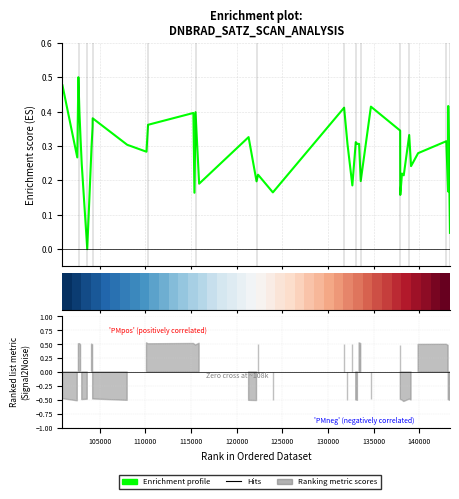

How many positive values does the Enrichment profile series have?

39